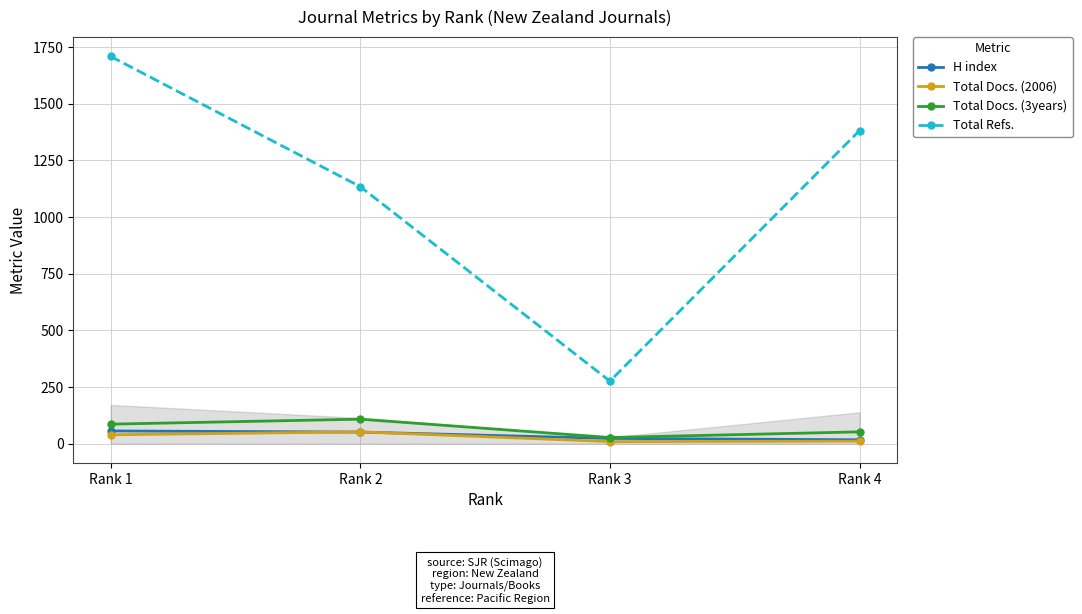

How many data points in H index are less than 51?

2